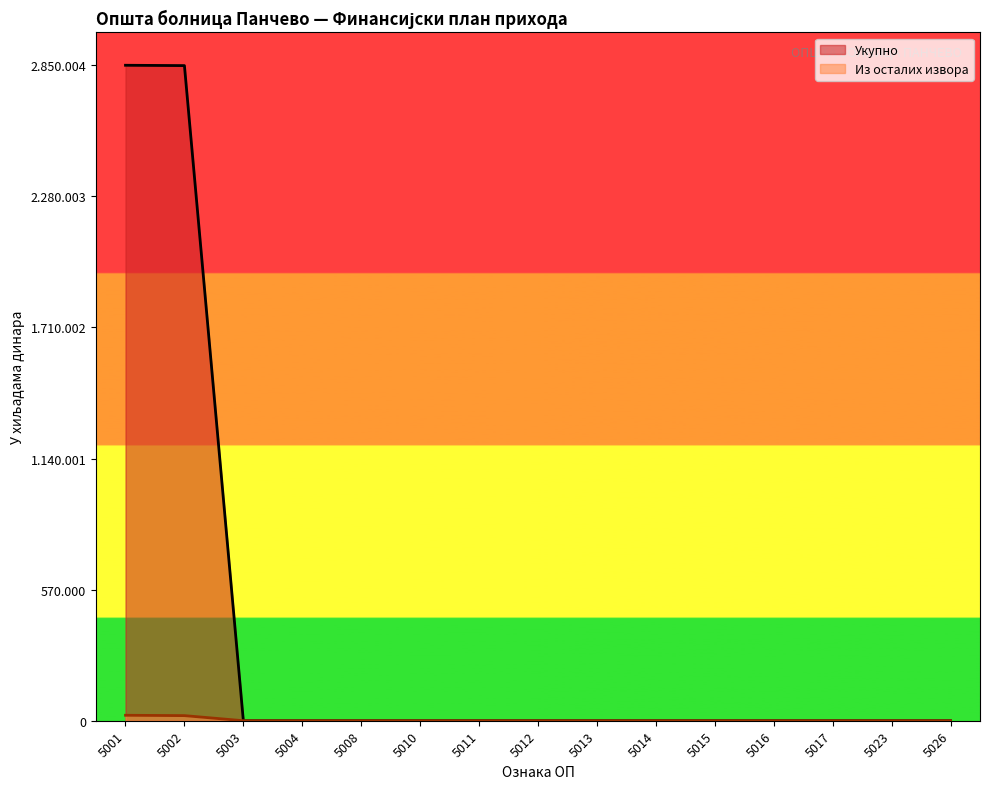

Reading left to right, list all the values displayed in this chart.

Укупно: 2850004	2848504	0	0	0	0	0	0	0	0	0	0	0	0	0
Из осталих извора: 23700	22200	0	0	0	0	0	0	0	0	0	0	0	0	0